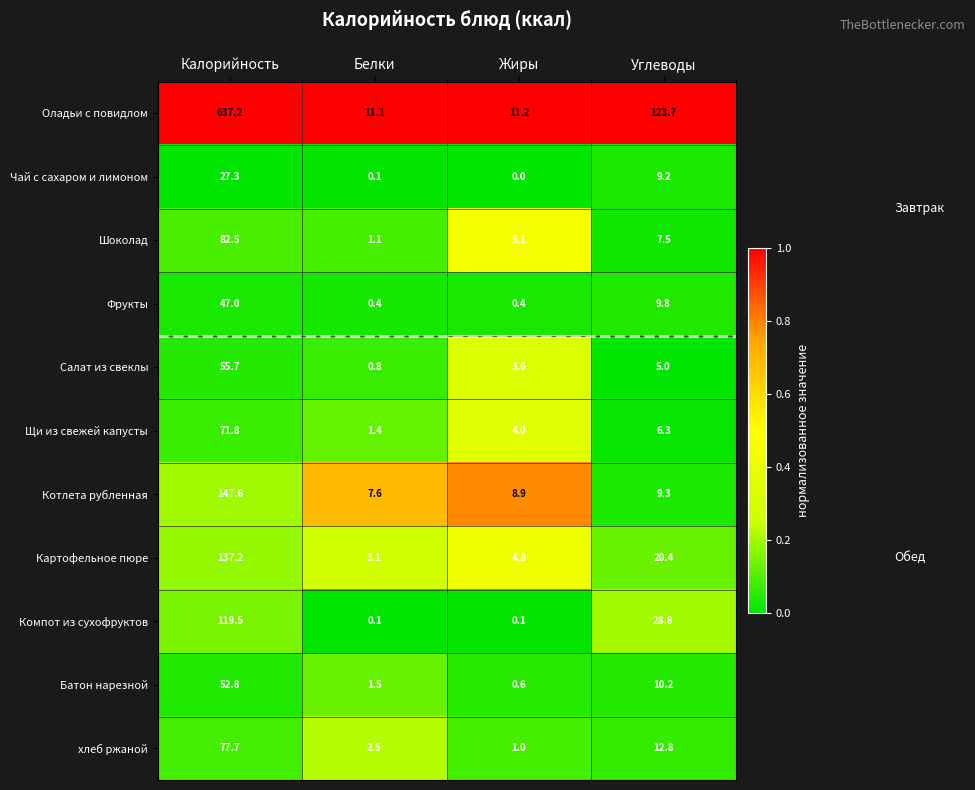

At which label is Щи из свежей капусты closest to 36?

Углеводы